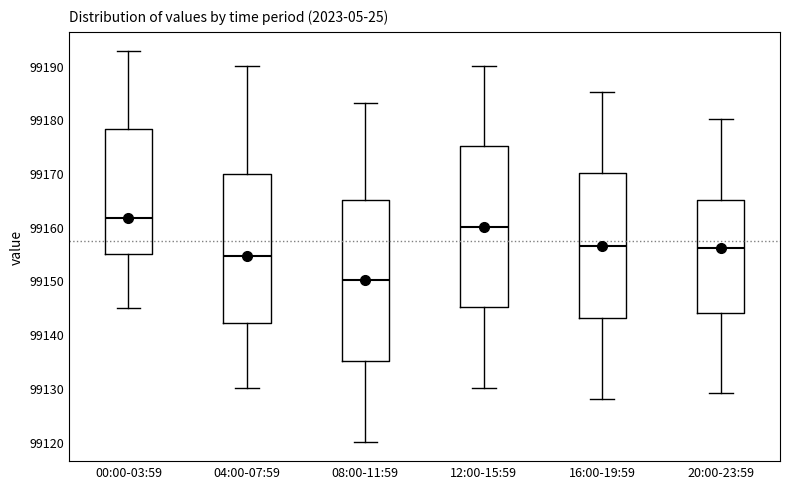

Where does the median line of the box for 00:00-03:59 sit on the y-axis? The values are not printed on the chart, so give them approximately, as read against the axis.

99162